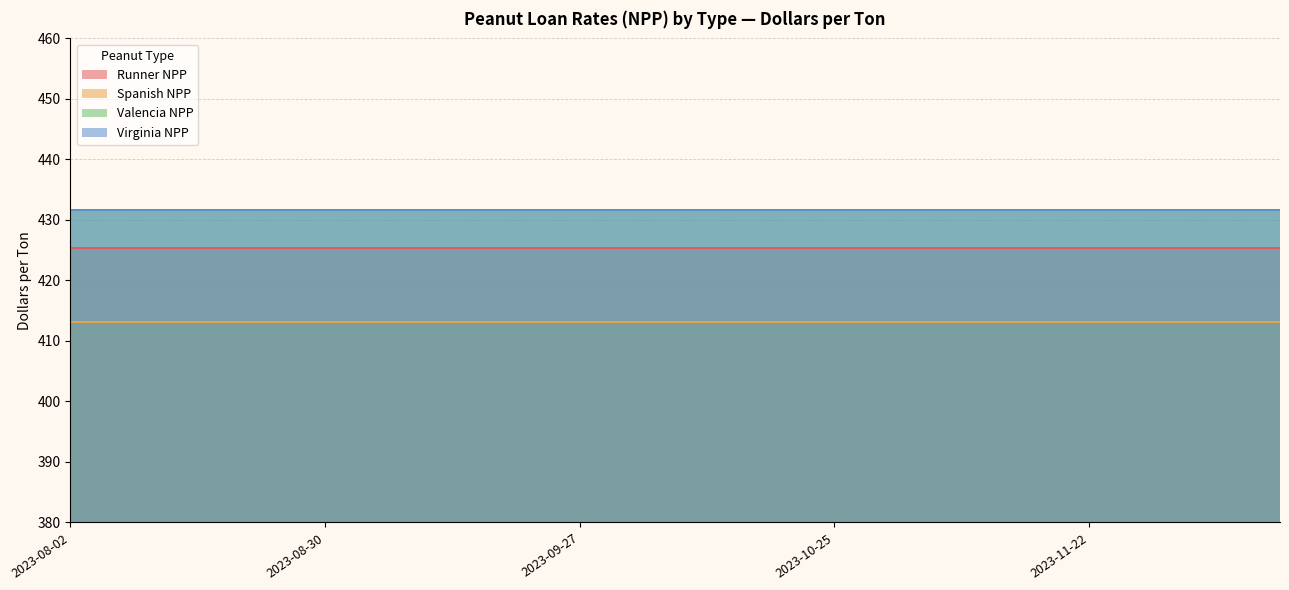

Is the value of Virginia NPP at 2023-09-27 greater than the value of Valencia NPP at 2023-08-09?

No